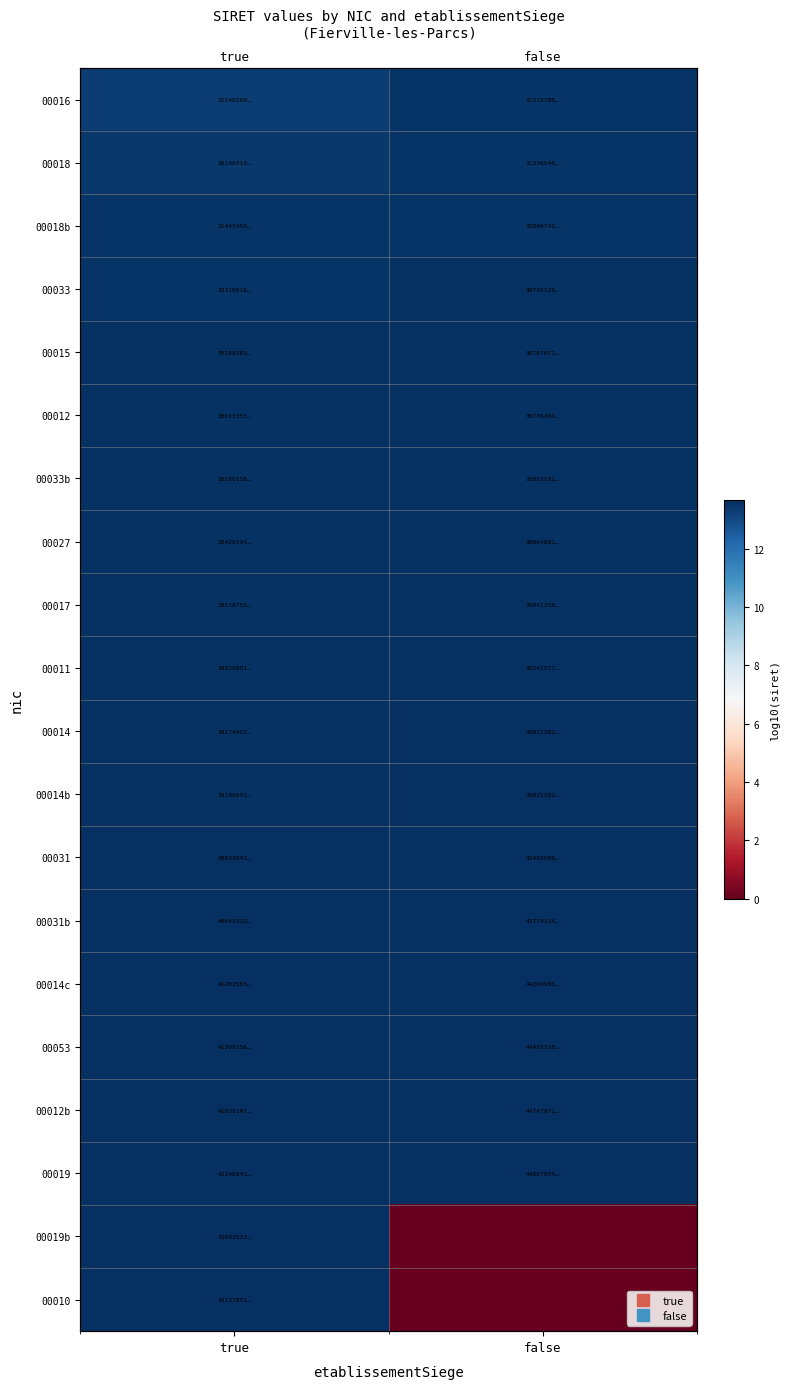

What is the average value of the 00012 series?

13.6